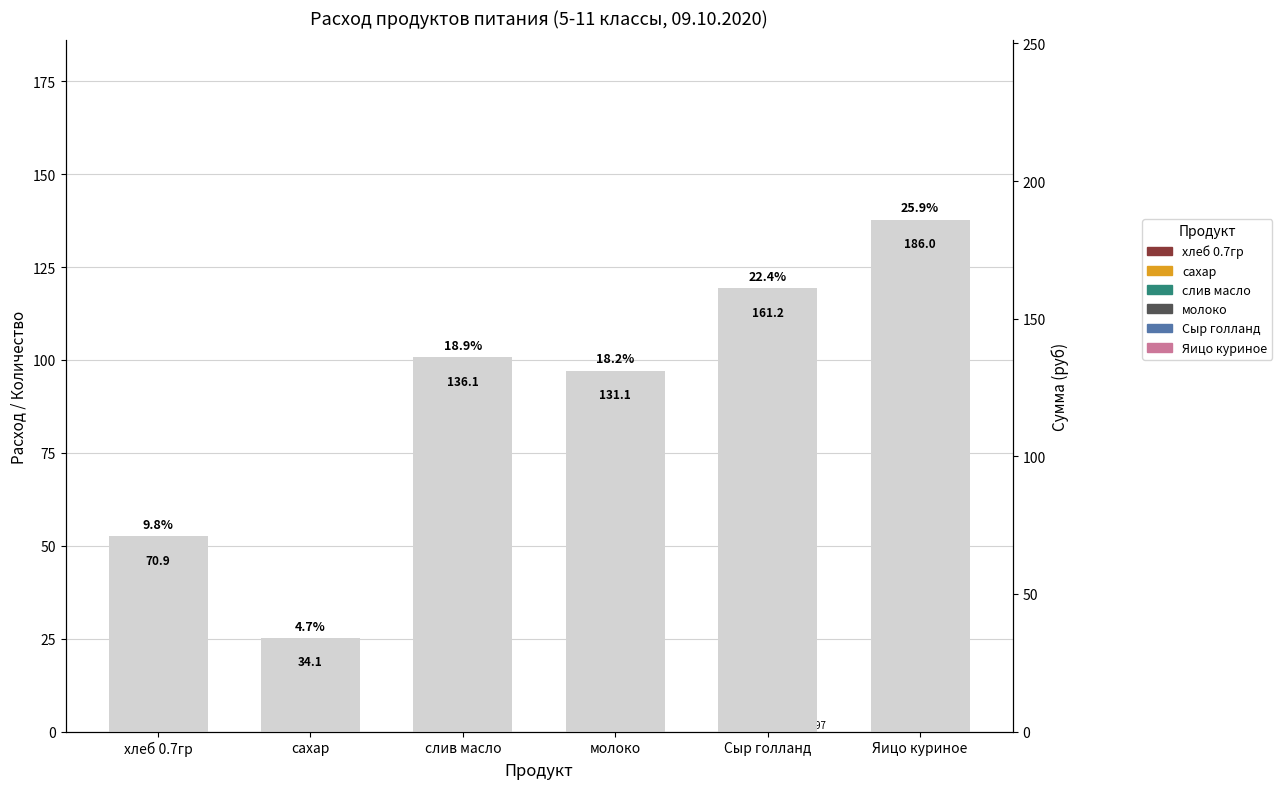

Read the value at хлеб 0.7гр.

70.9